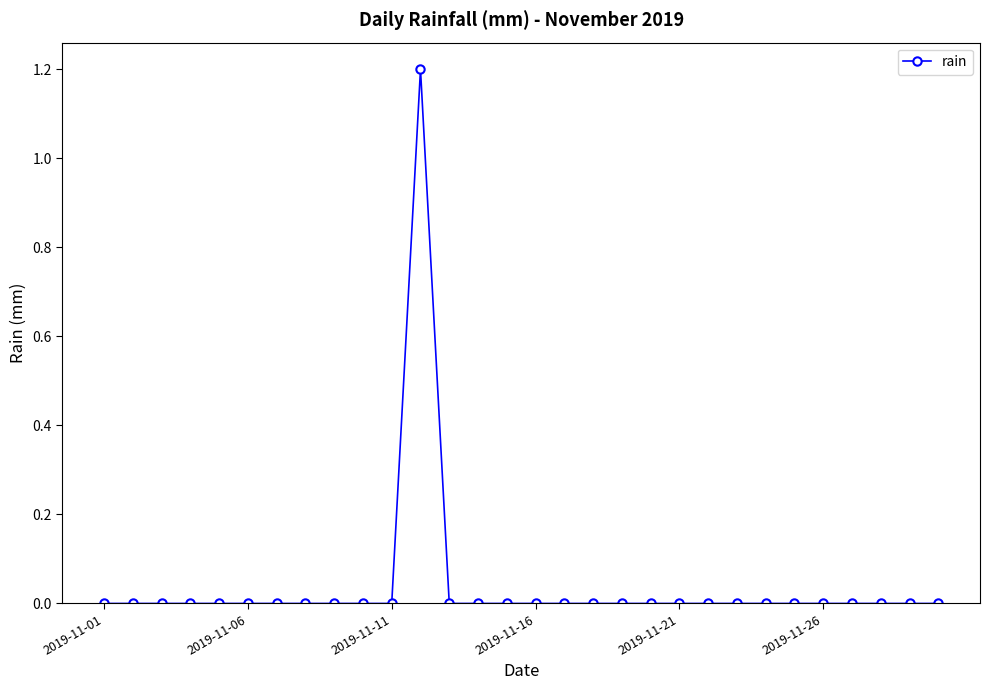

How many distinct data groups are displayed?

1